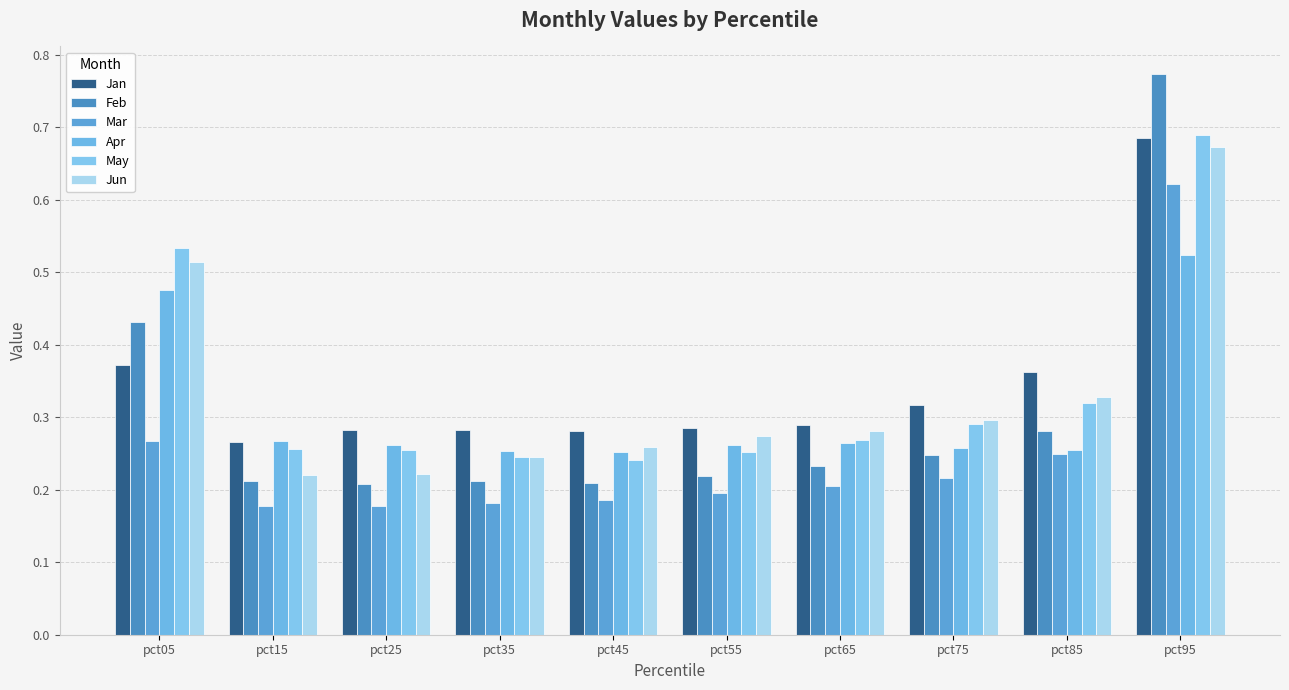

How many distinct data groups are displayed?

6